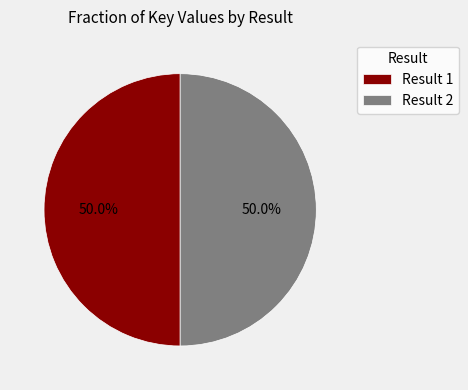

Do Result 1 and Result 2 together represent more than half of the pie?

Yes